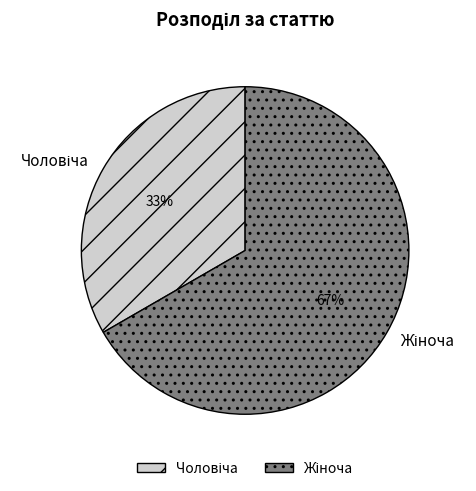

To the nearest percent, what is the average slice percentage?

50%